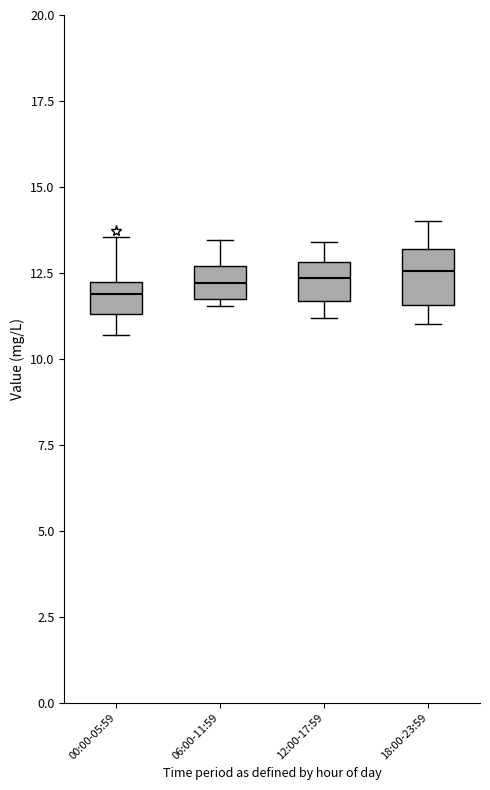

Where does the upper whisker of the box for 18:00-23:59 end on the y-axis? The values are not printed on the chart, so give them approximately, as read against the axis.

14.0